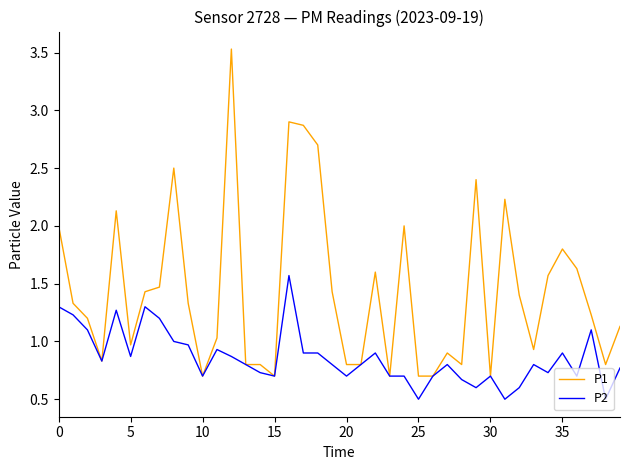

Which series has the largest total across all categories?

P1